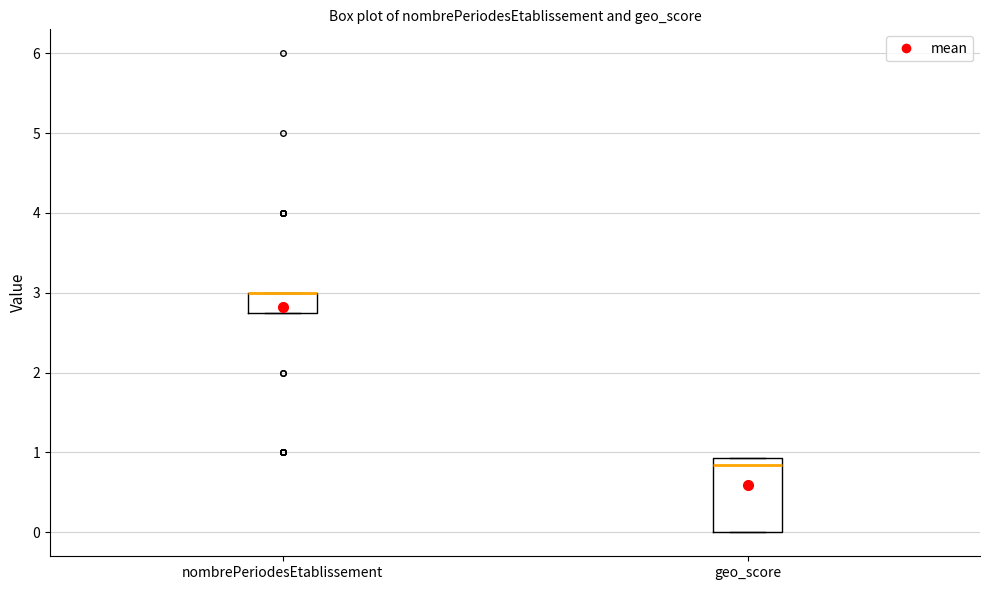

Which box is the tallest, from its lower edge to its upper edge?

geo_score